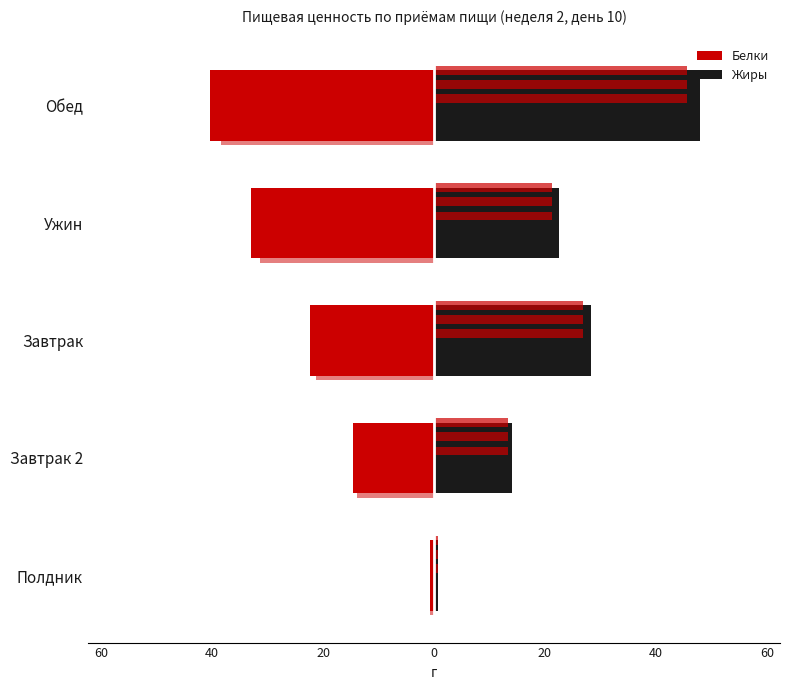

What is the lowest value of the Белки series?

-40.4